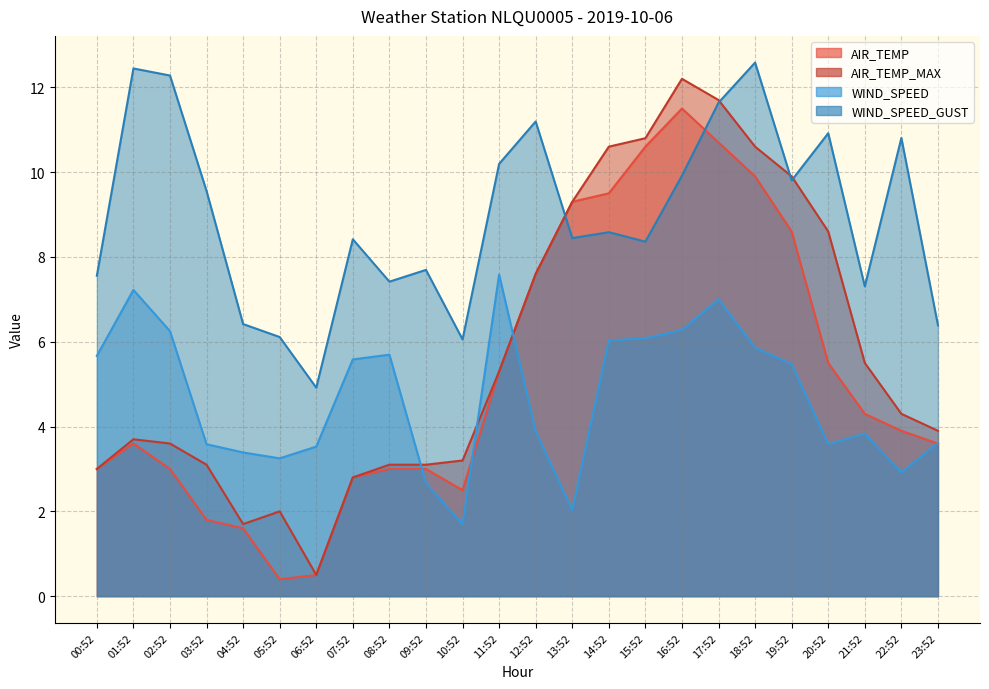

True or false: WIND_SPEED has more than 1 interior local peaks.

True